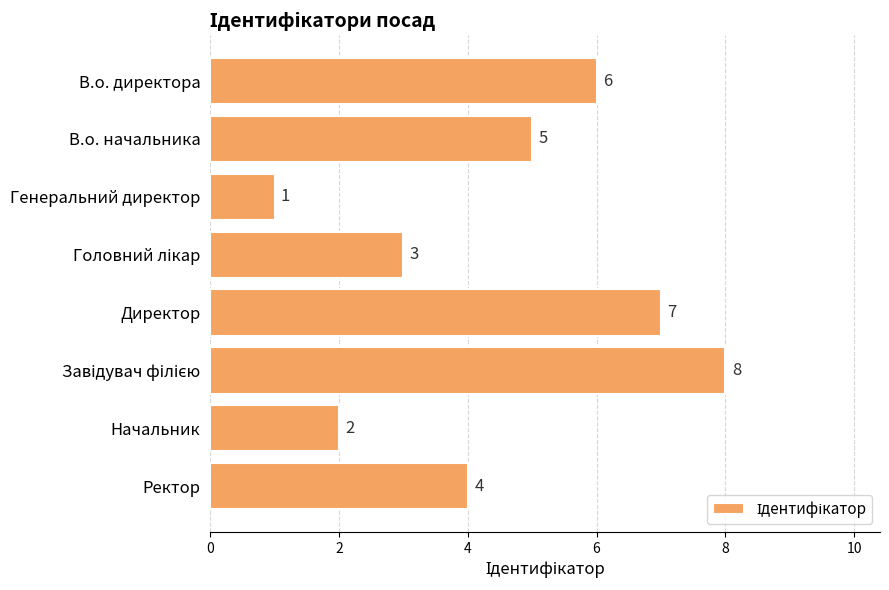

What is the sum of all values?

36